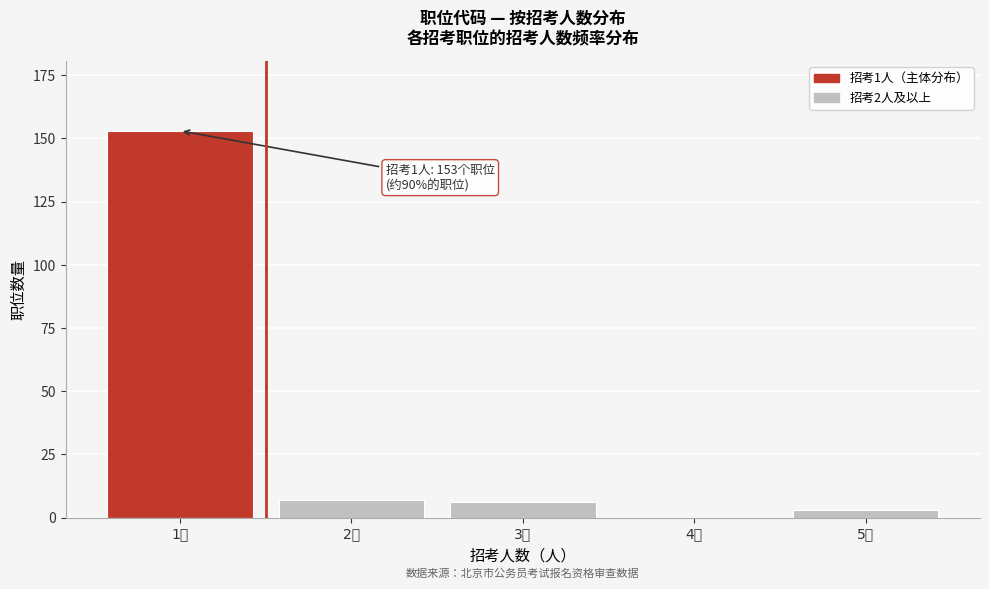

Reading left to right, what are all the values shown in this chart?

1人=153	2人=7	3人=6	4人=0	5人=3